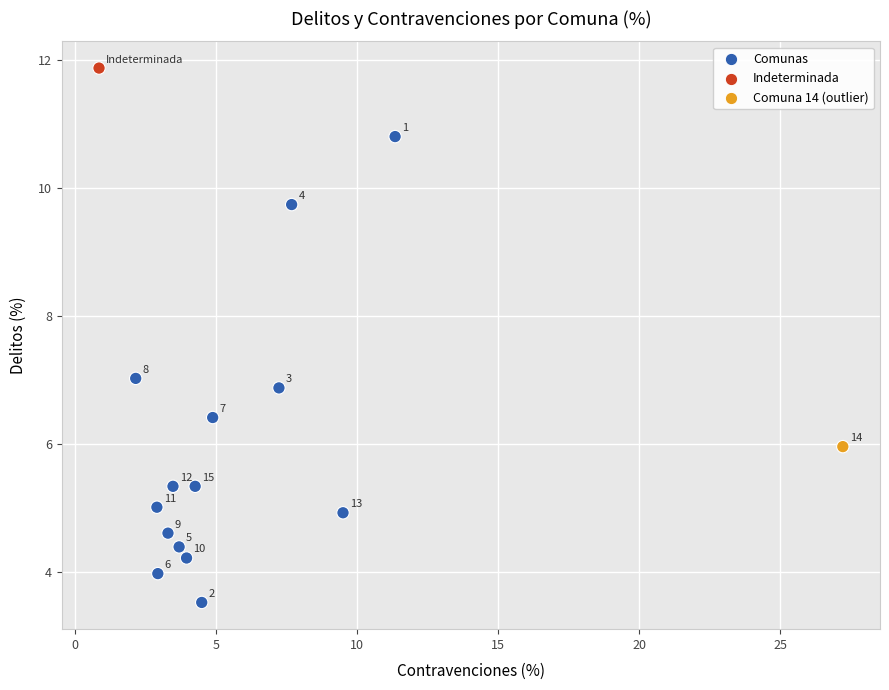

What Y value in the scatter plot is closest to 7?

7.0